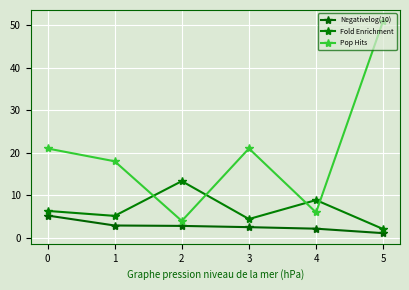

Does the chart have visible grid lines?

Yes